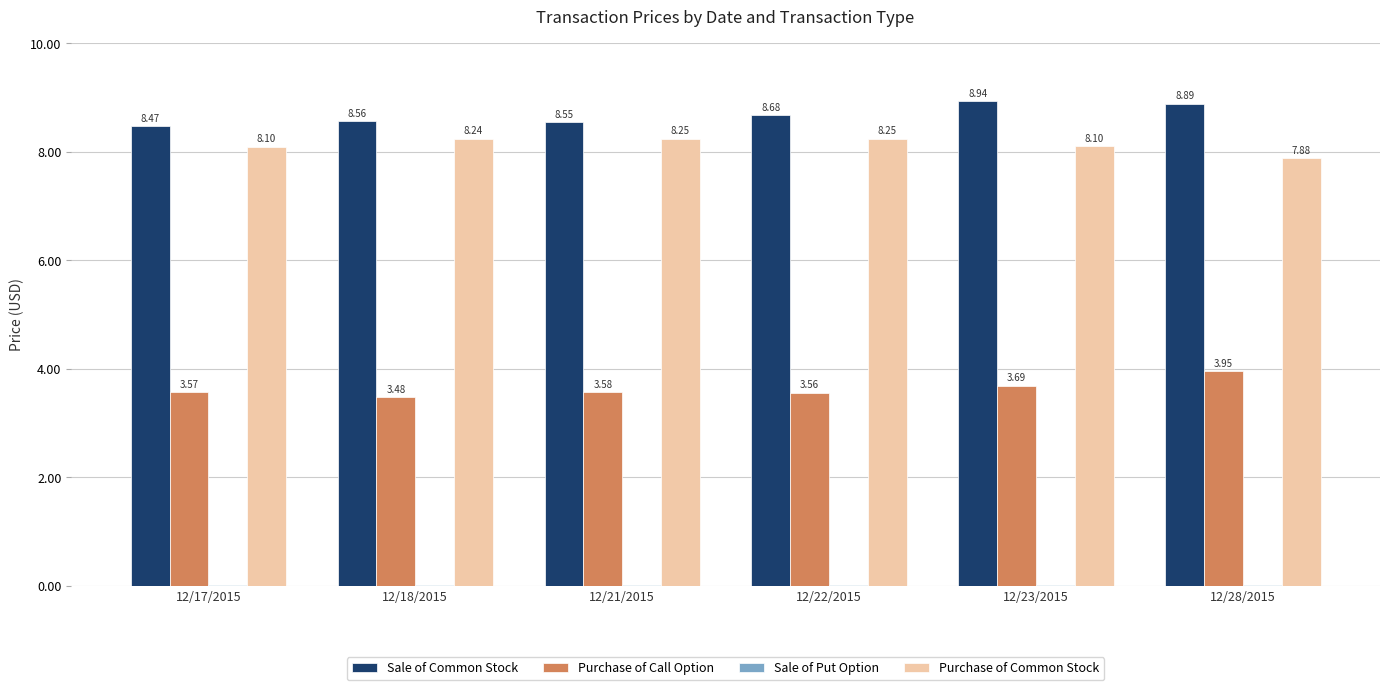

At which category is the sum across all series the highest?

12/23/2015